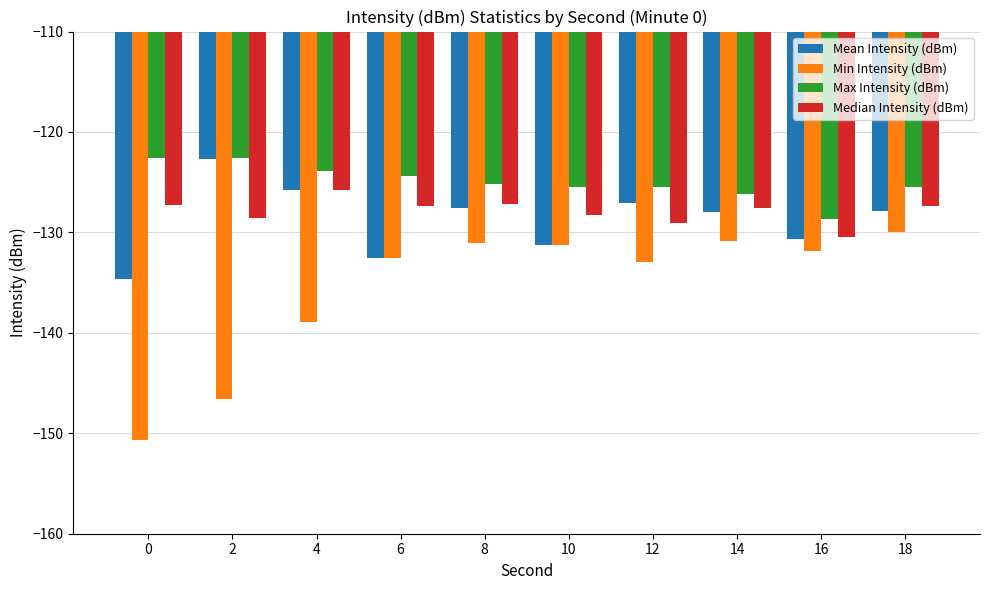

What is the difference between the maximum and second lowest values in the Max Intensity (dBm) series?

3.6